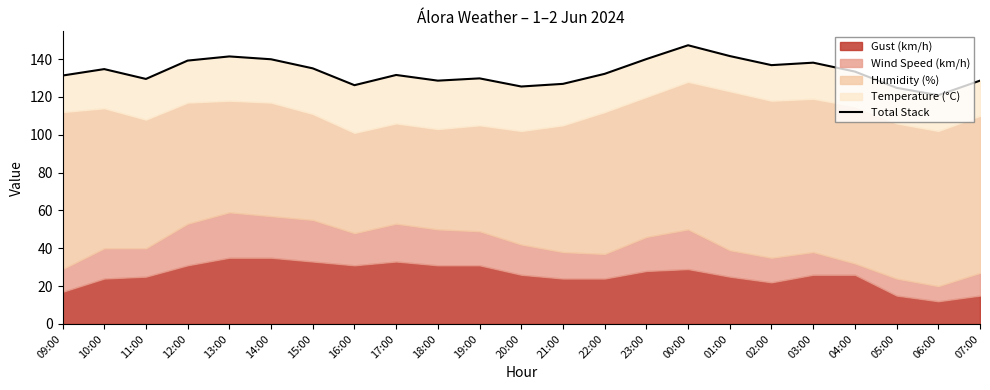

Where is the first local minimum?

11:00